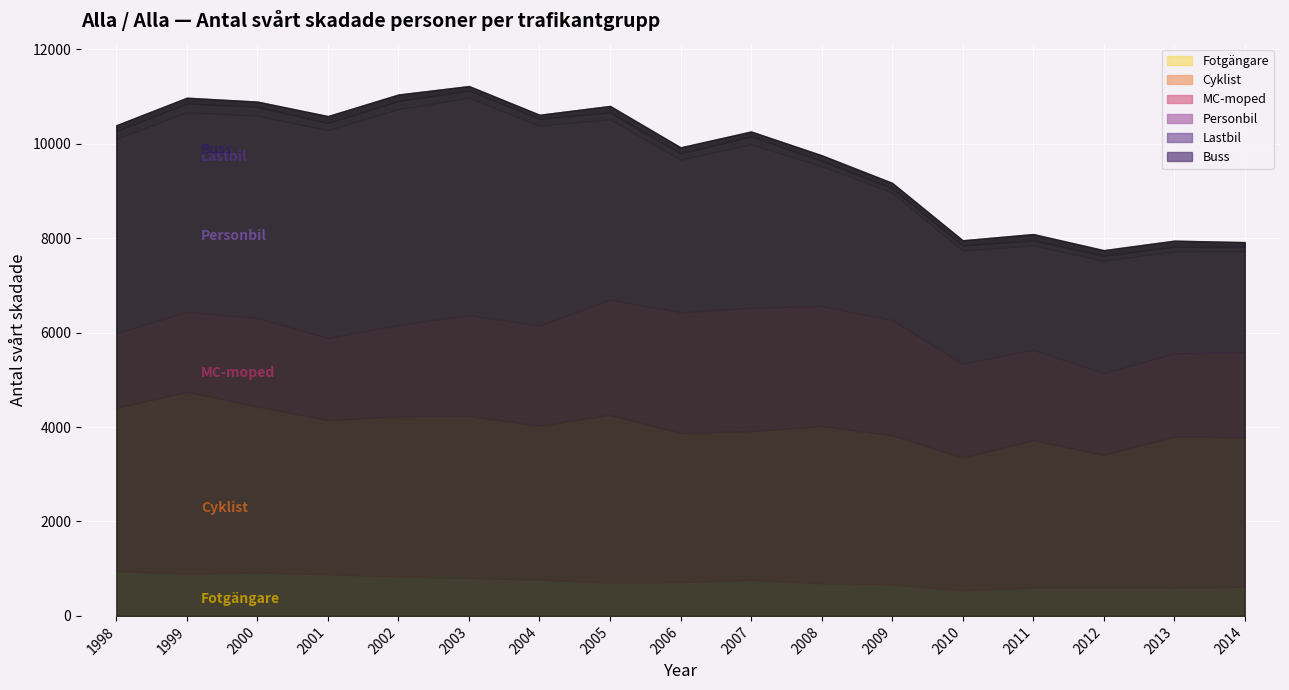

What is the spread (max minus min) of values at 2006?

3106